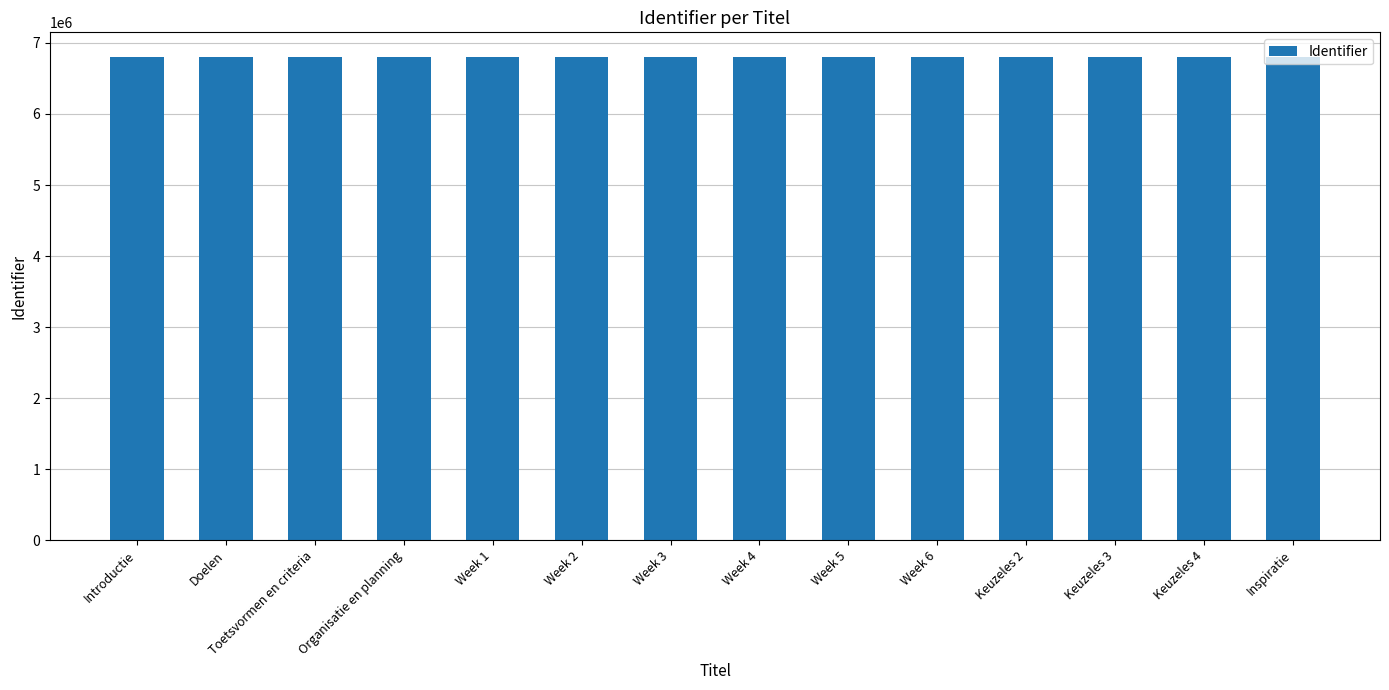

Does the chart contain stacked bars?

No